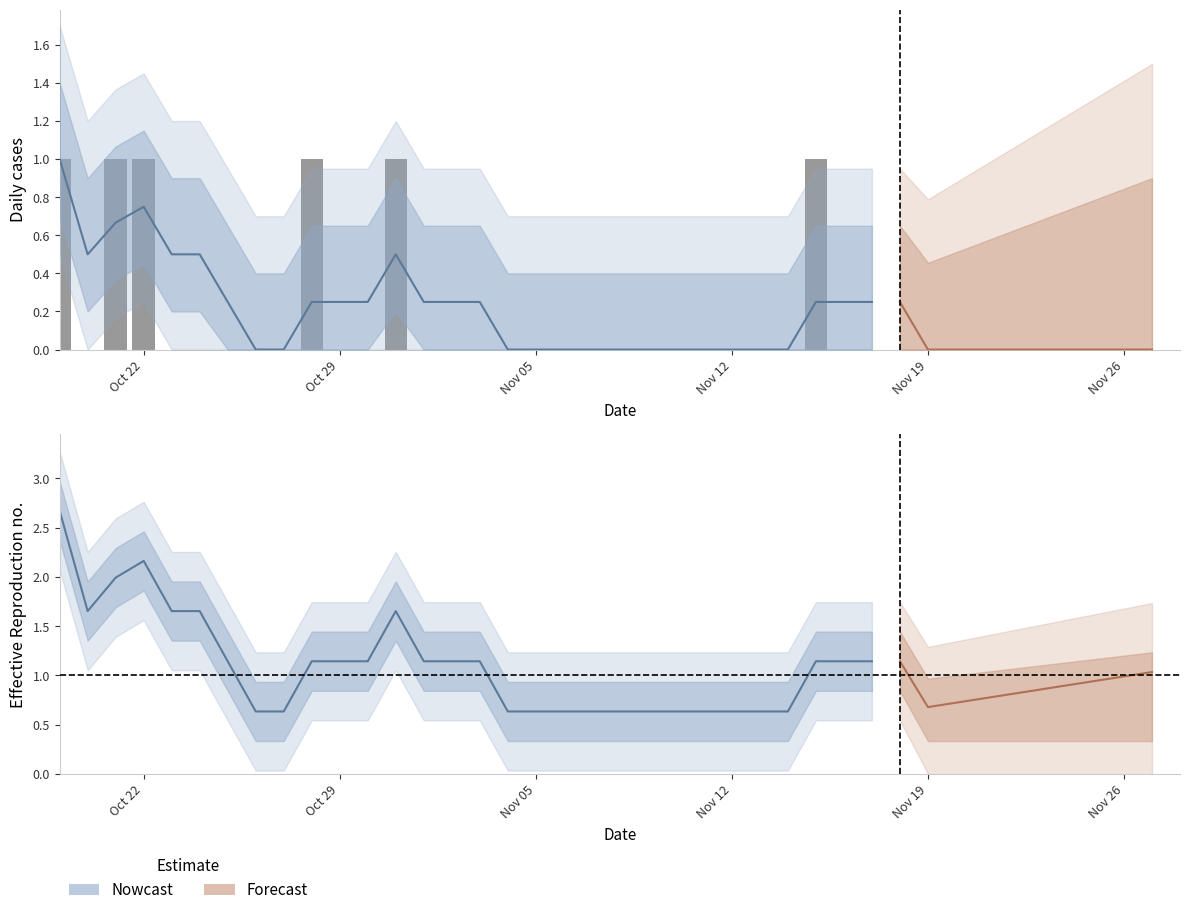

What is the greatest value displayed?

1